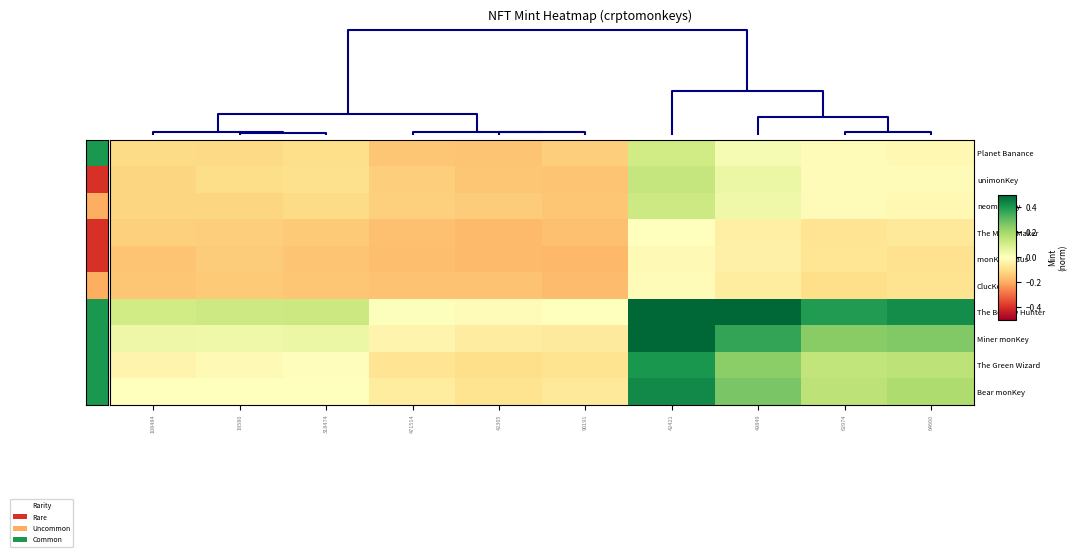

At 42305, list the series in order from smallest to largest.

The Match Maker, monKey Claus, ClucKey, Planet Banance, unimonKey, neomonKey, The Green Wizard, Bear monKey, Miner monKey, The Bounty Hunter